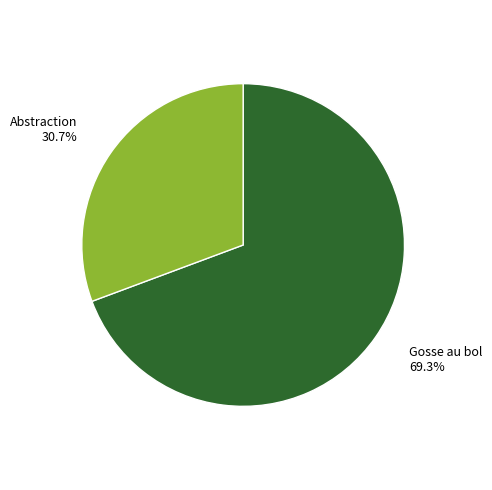

Does any single category account for the majority?

Yes